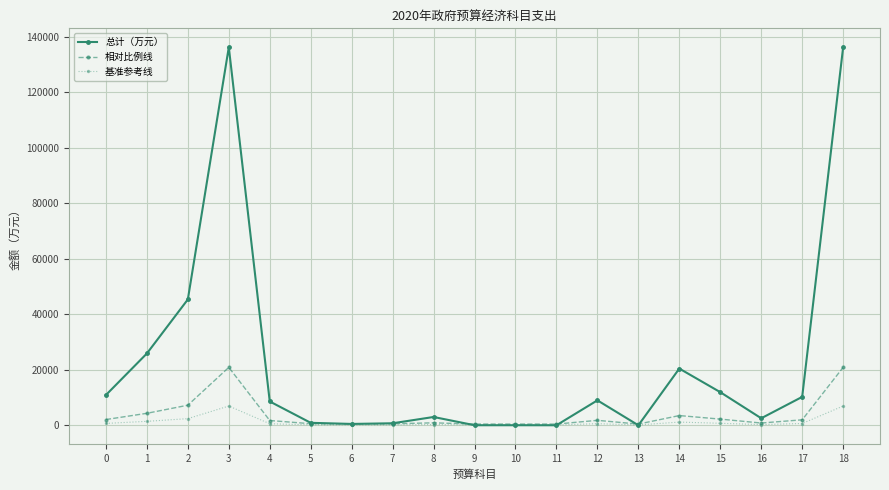

Between 9 and 15, which series saw the biggest shift?

总计（万元）